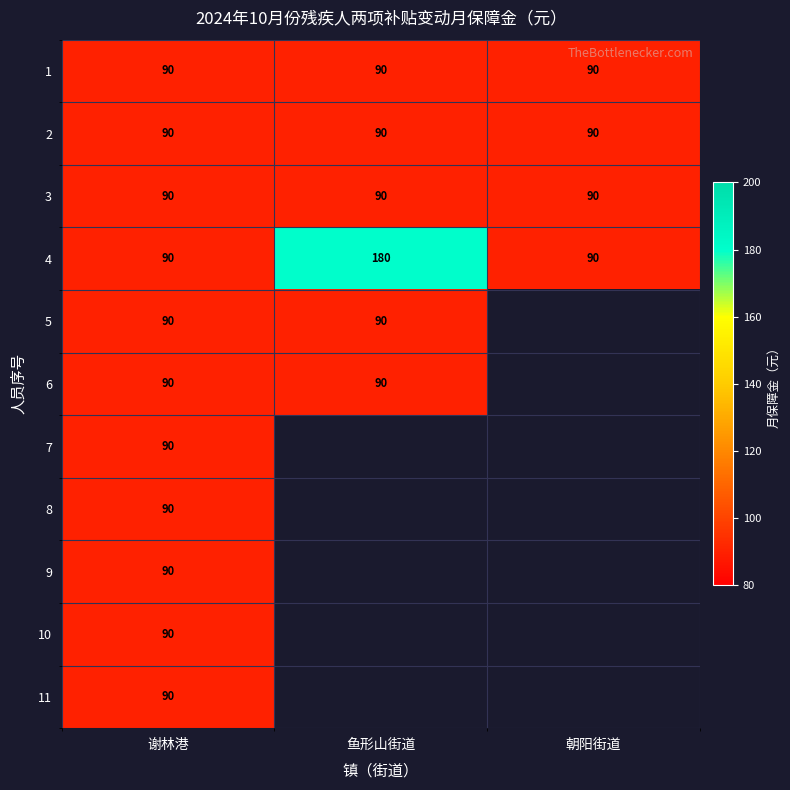

Count the number of categories in the chart.

3